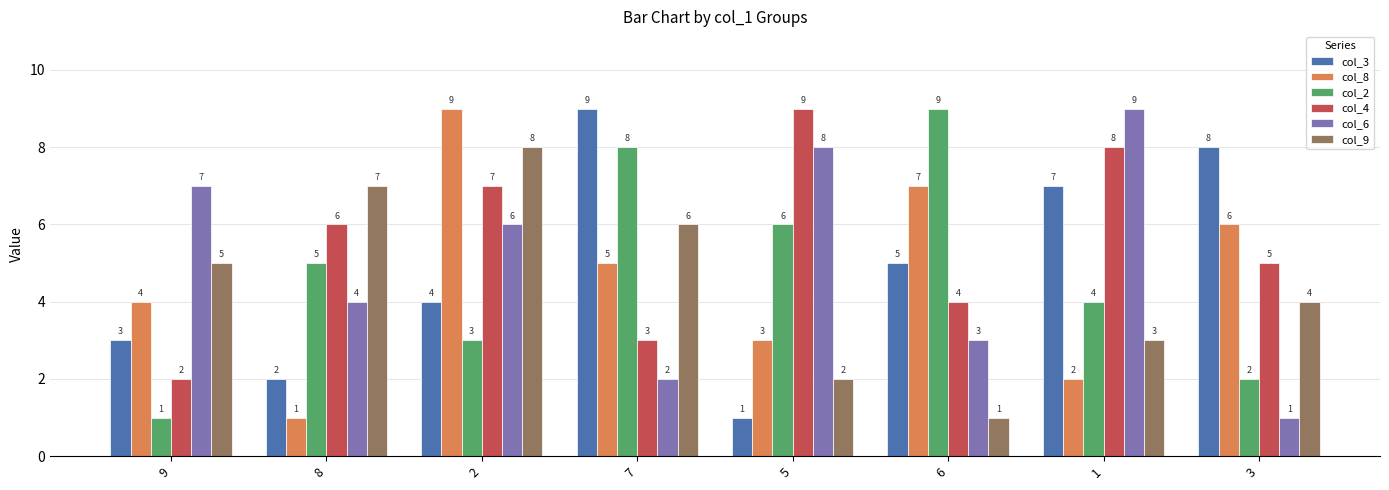

What is the label of the 3rd bar from the left?

2